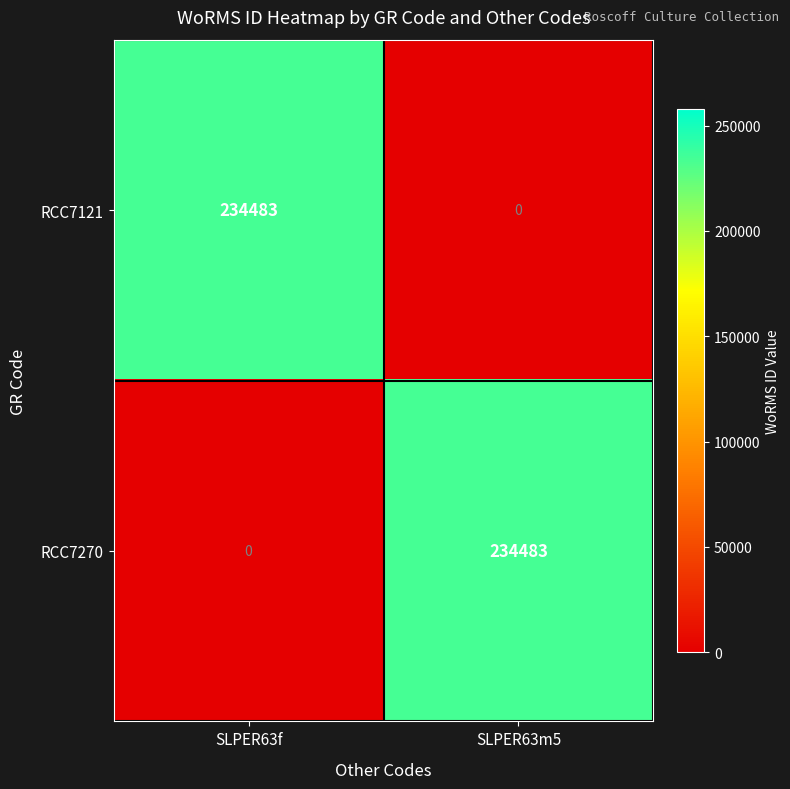

What is the total value across all series at SLPER63f?

234483